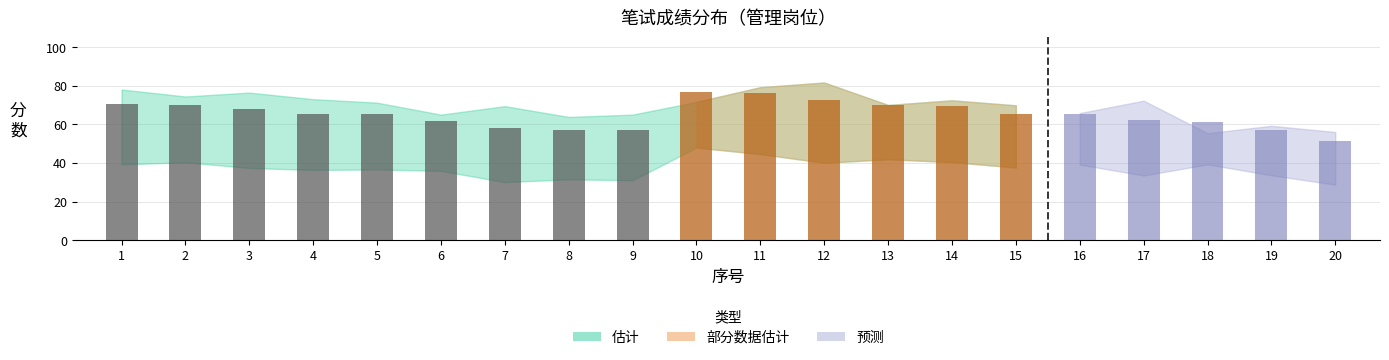

At which category is the sum across all series the highest?

11